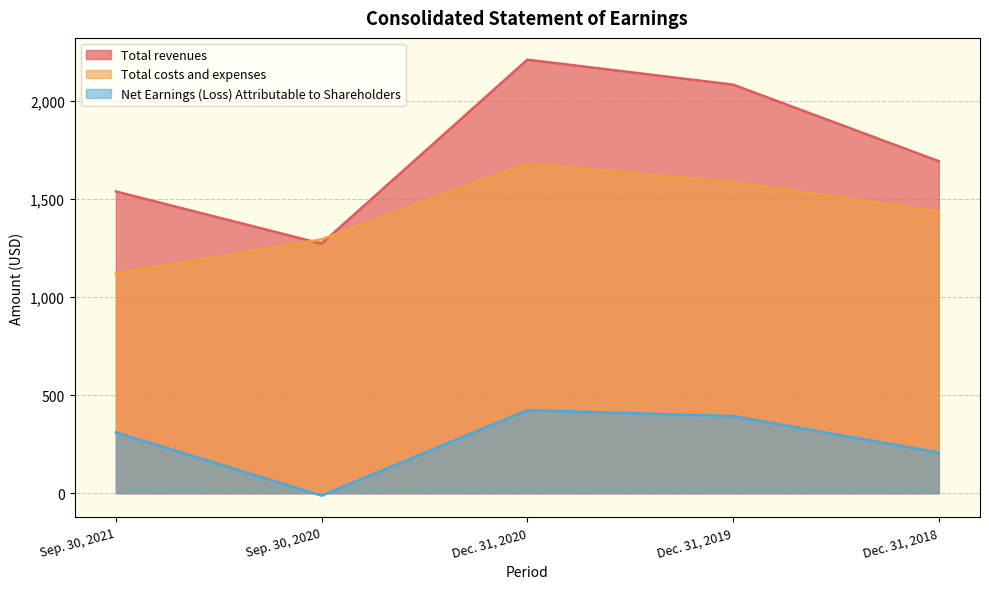

Read the Total revenues value at Dec. 31, 2020.

2208